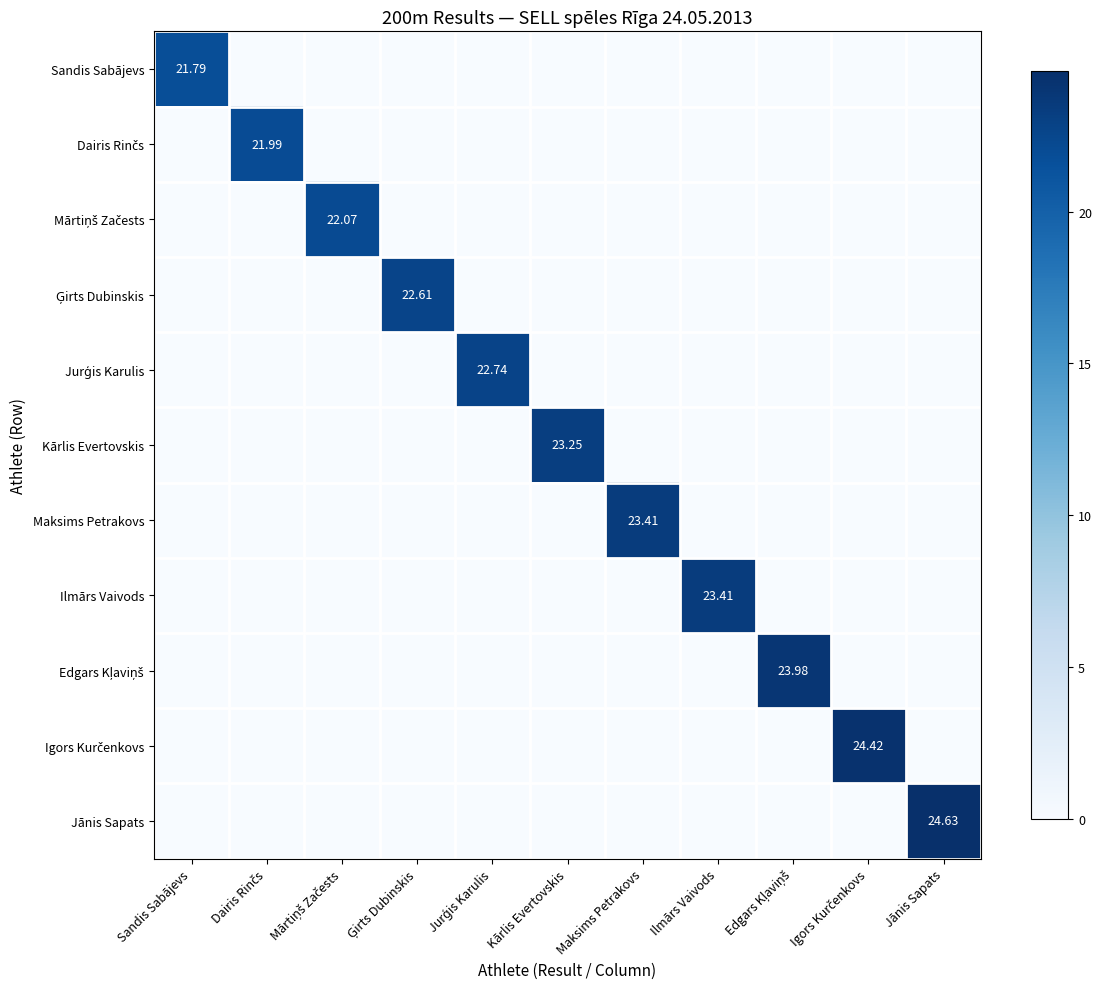

How many data points does each series have?

11